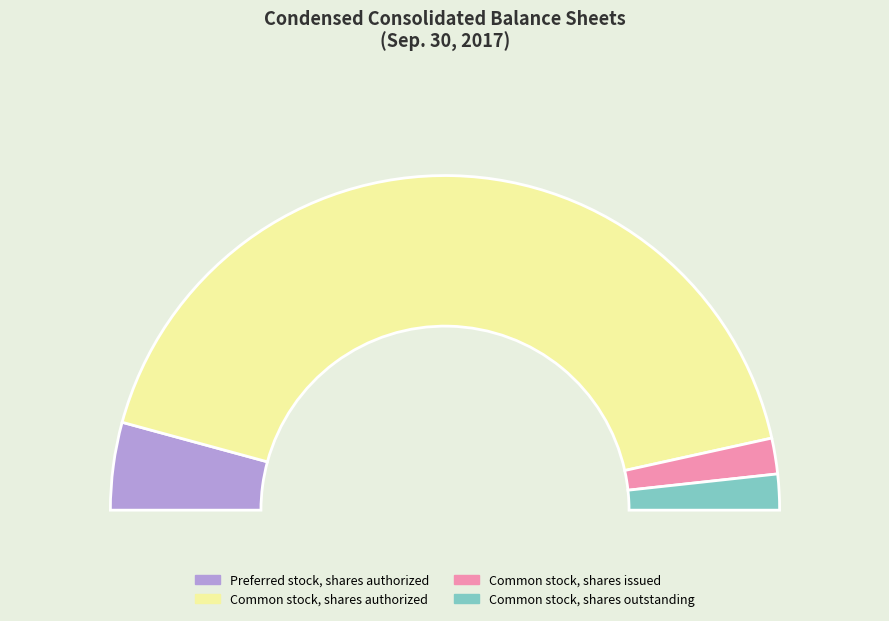

Which slice is the smallest?

Preferred stock, shares issued